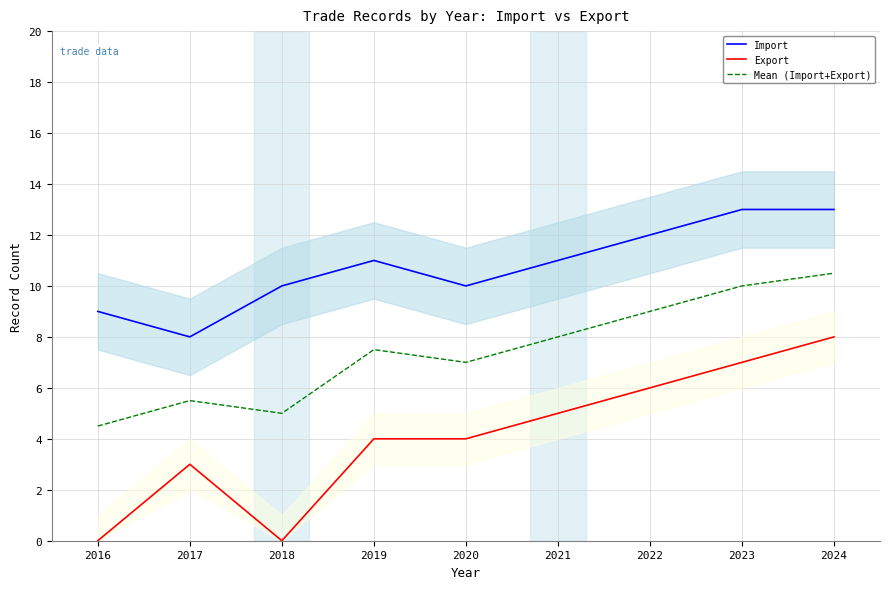

Which label corresponds to the smallest value in the chart?

2016